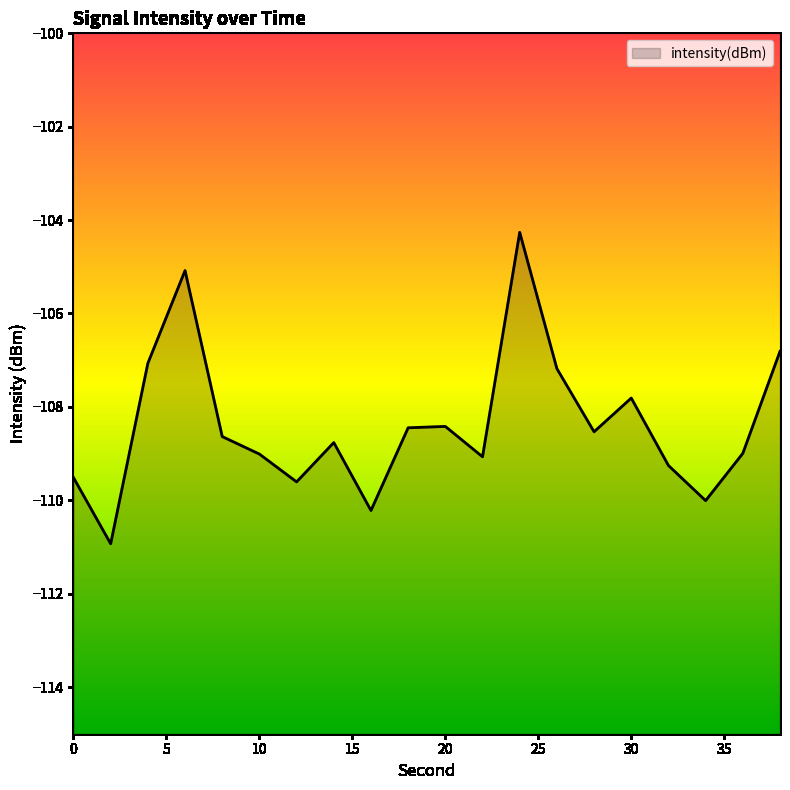

How many points are lower than both their immediate neighbors (excluding endpoints)?

6